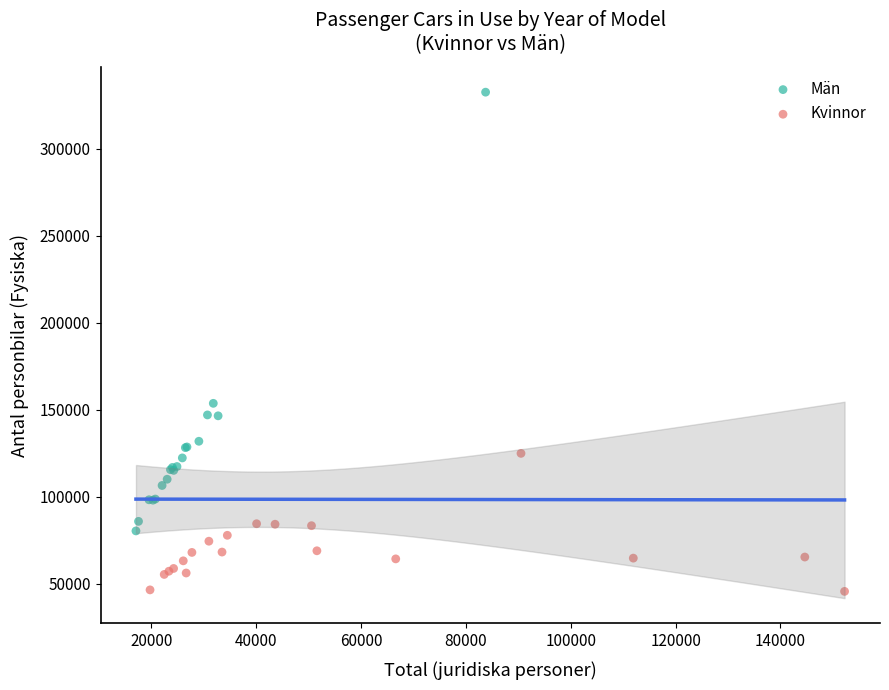

What are all the series names shown in the legend?

Män, Kvinnor